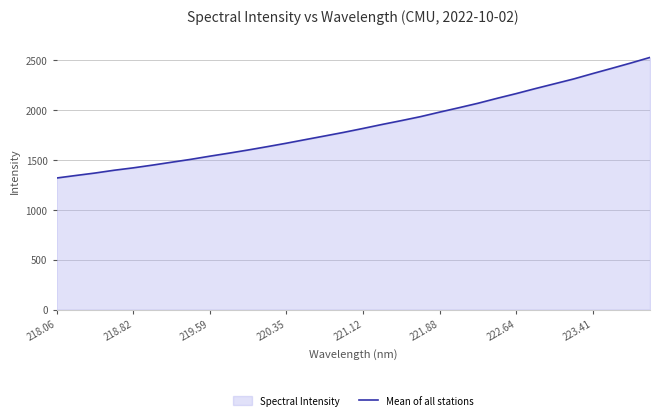

What is the difference between the maximum and minimum values?

1209.3